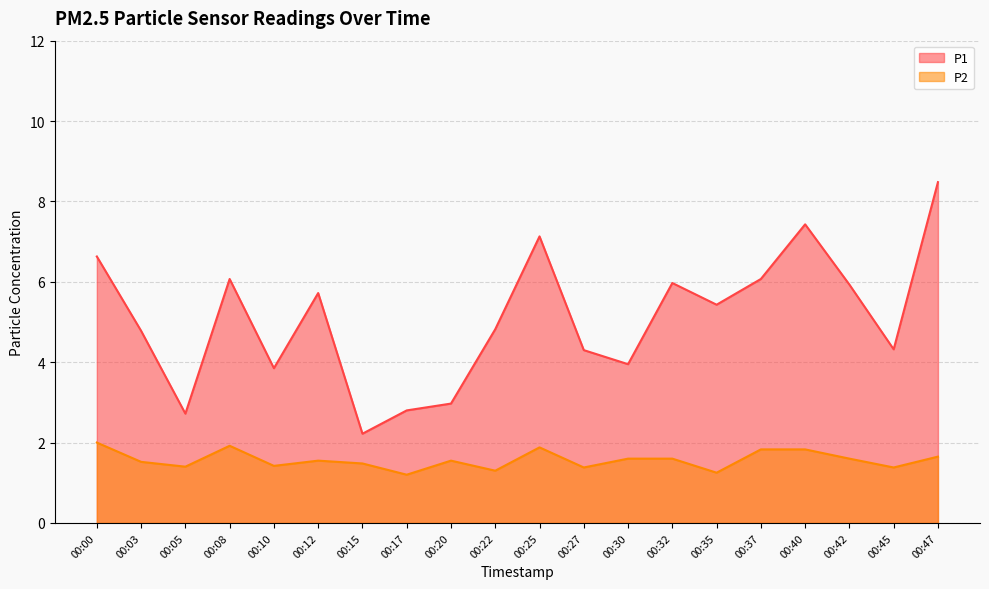

Reading right to left, list all the values displayed in this chart.

P1: 8.5	4.3	5.9	7.4	6.1	5.4	6.0	4.0	4.3	7.1	4.8	3.0	2.8	2.2	5.7	3.9	6.1	2.7	4.8	6.6
P2: 1.6	1.4	1.6	1.8	1.8	1.2	1.6	1.6	1.4	1.9	1.3	1.6	1.2	1.5	1.6	1.4	1.9	1.4	1.5	2.0